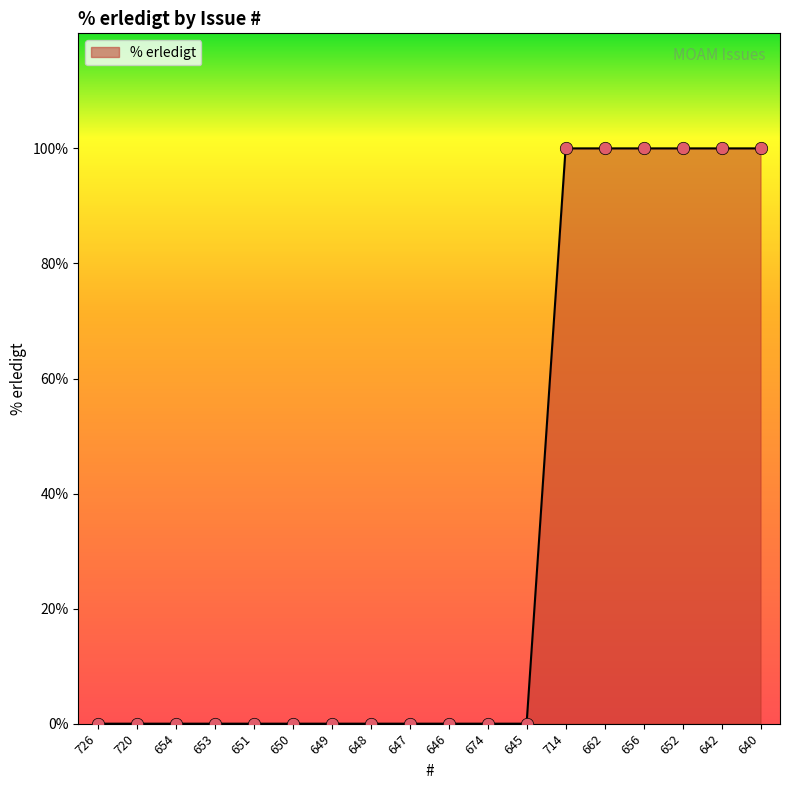

What is the change in value from 646 to 656?

+100